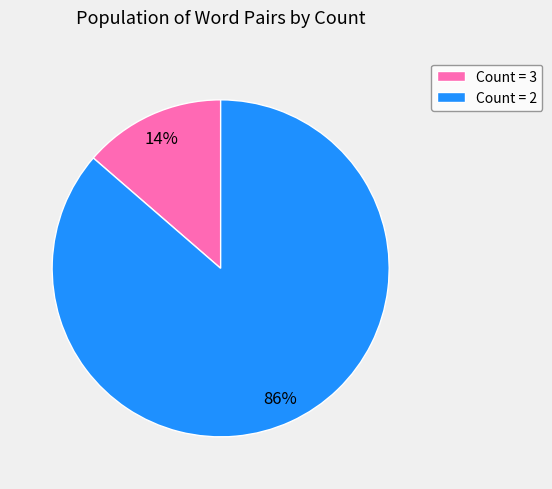

To the nearest percent, what percentage of the pie is Count = 2?

86%